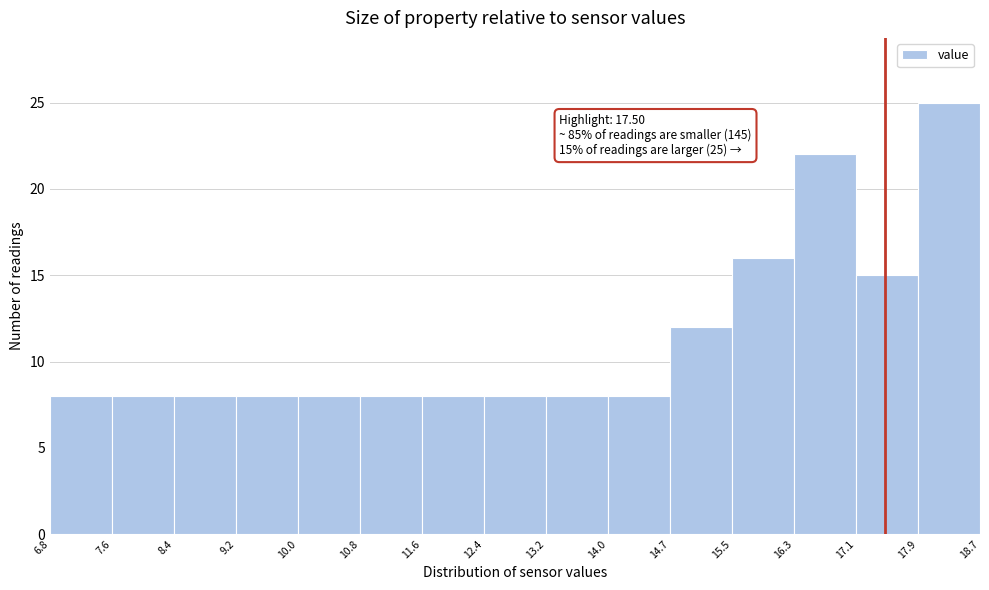

Over which range of the x-axis is the bar tallest?

17.9 to 18.7